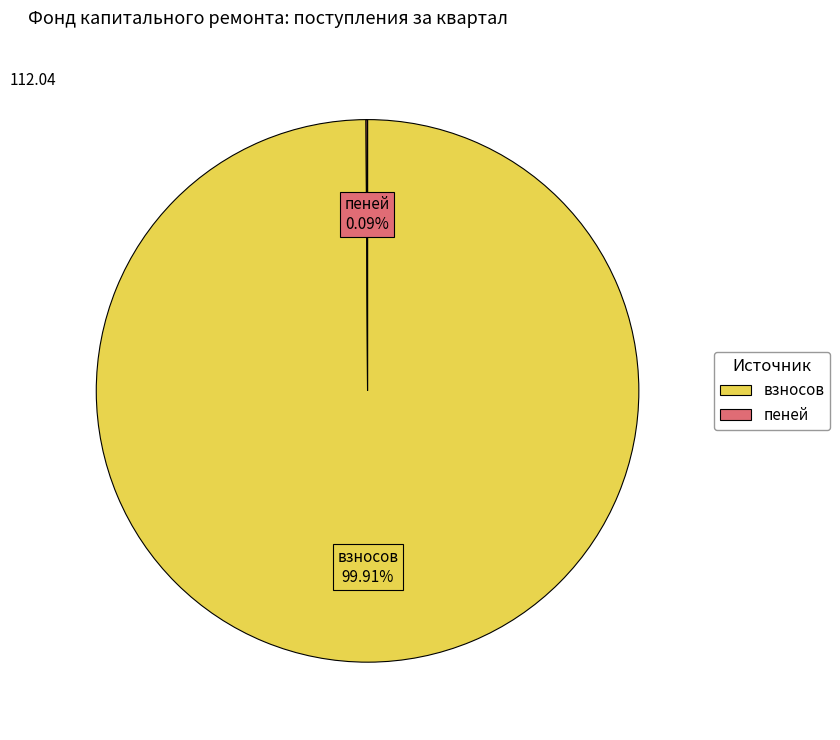

To the nearest percent, what is the average slice percentage?

50%